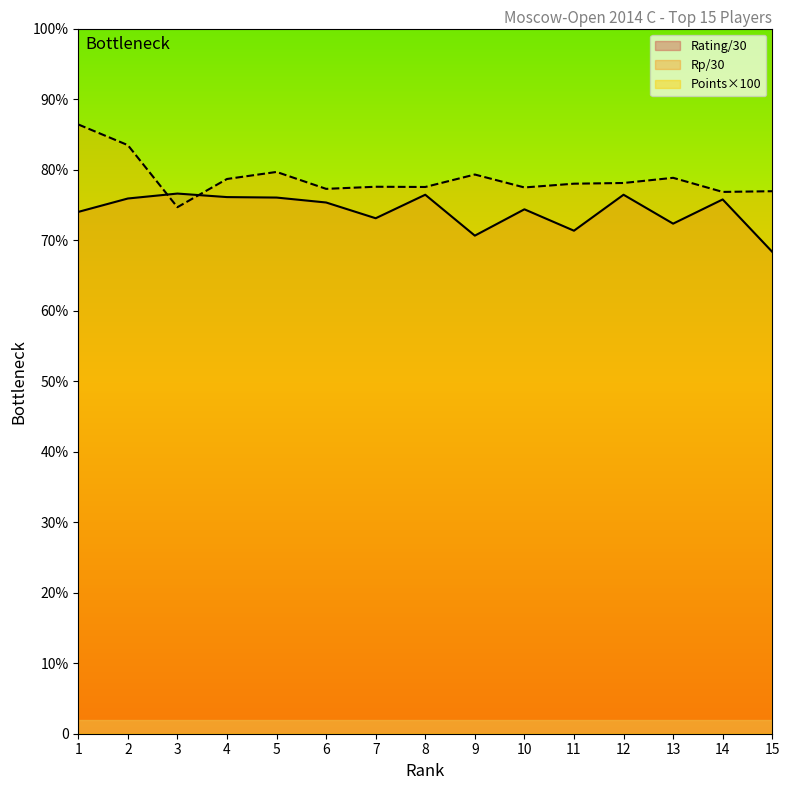

What is the lowest value of the Rating series?

68.3